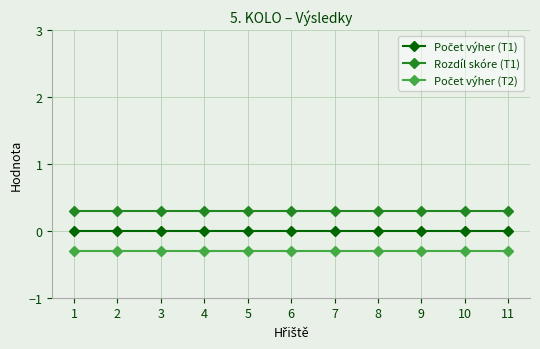

True or false: Počet výher (T2) and Počet výher (T1) cross at least once.

False